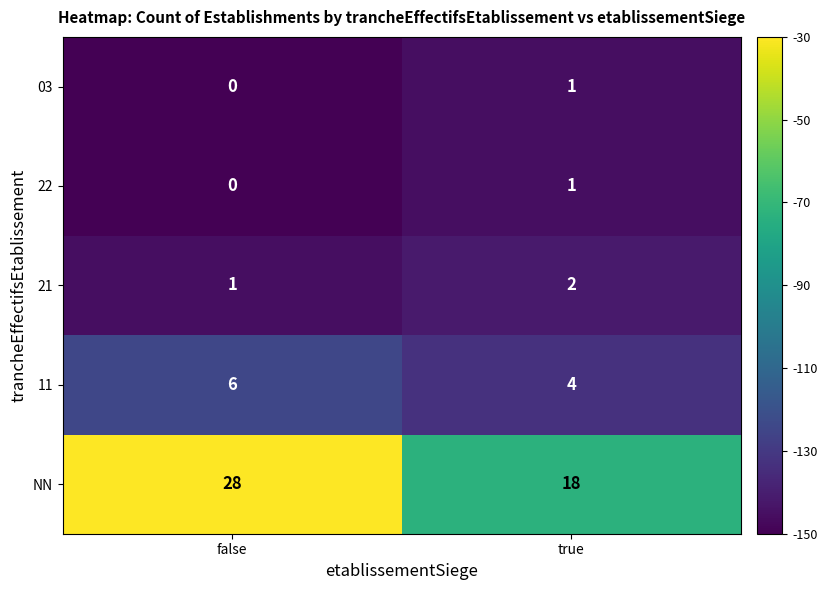

Which series has the largest total across all categories?

NN